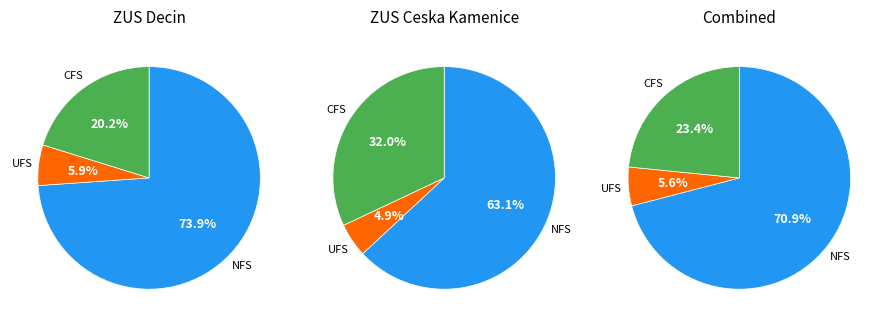

Is it true that 600001351 is 91% of the pie?

False